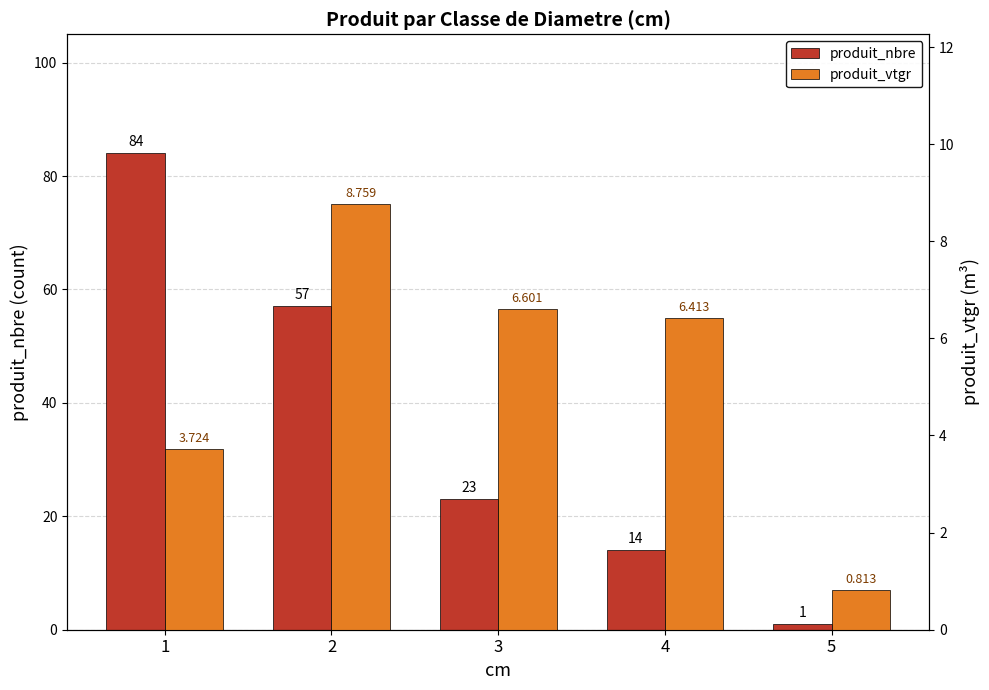

Which category has the highest value in the produit_nbre series?

1